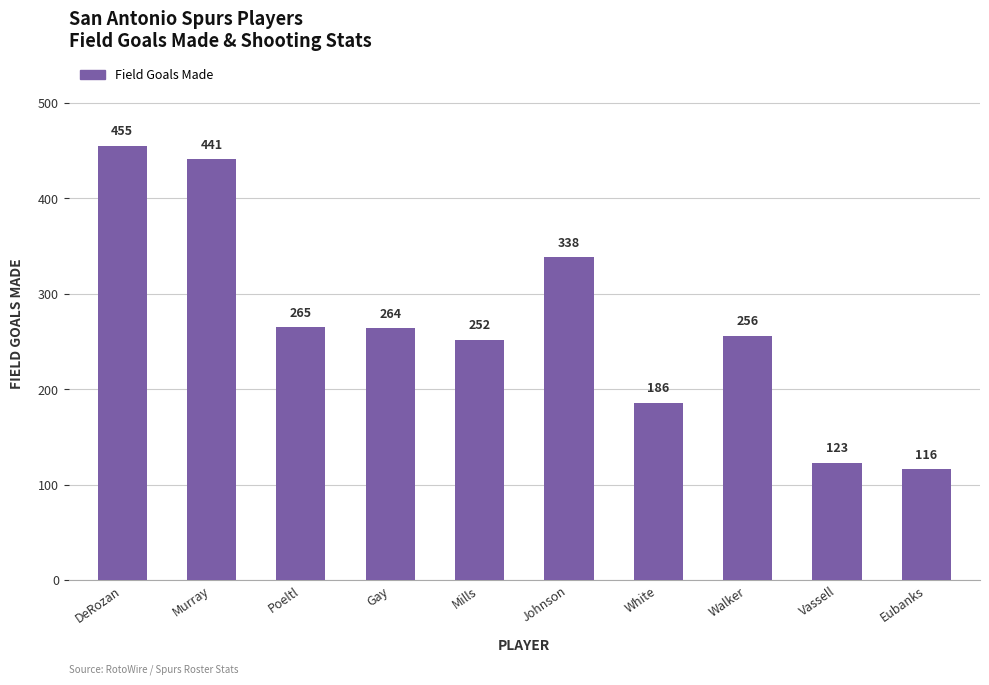

Count the values in the range 186 to 338.

6